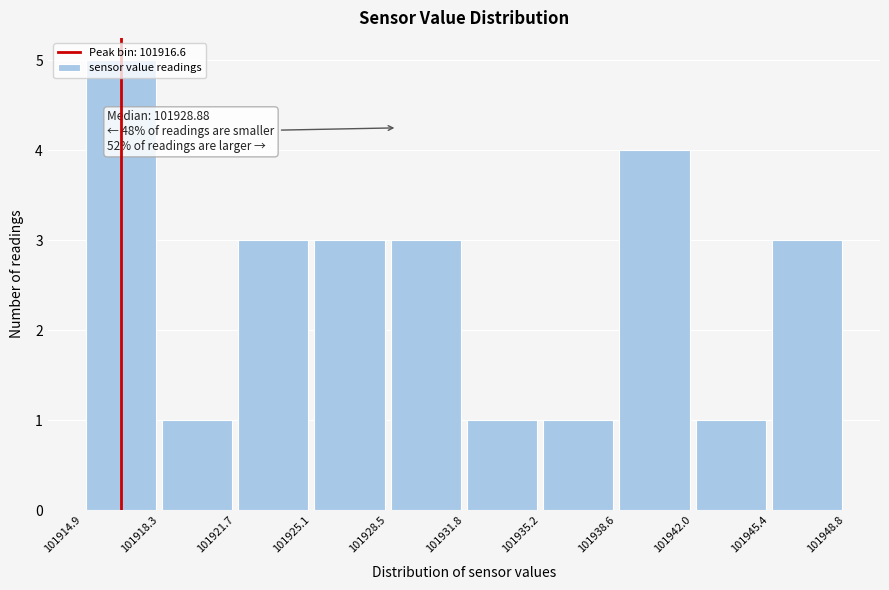

Which range on the x-axis has the tallest bar?

101914.9 to 101918.3